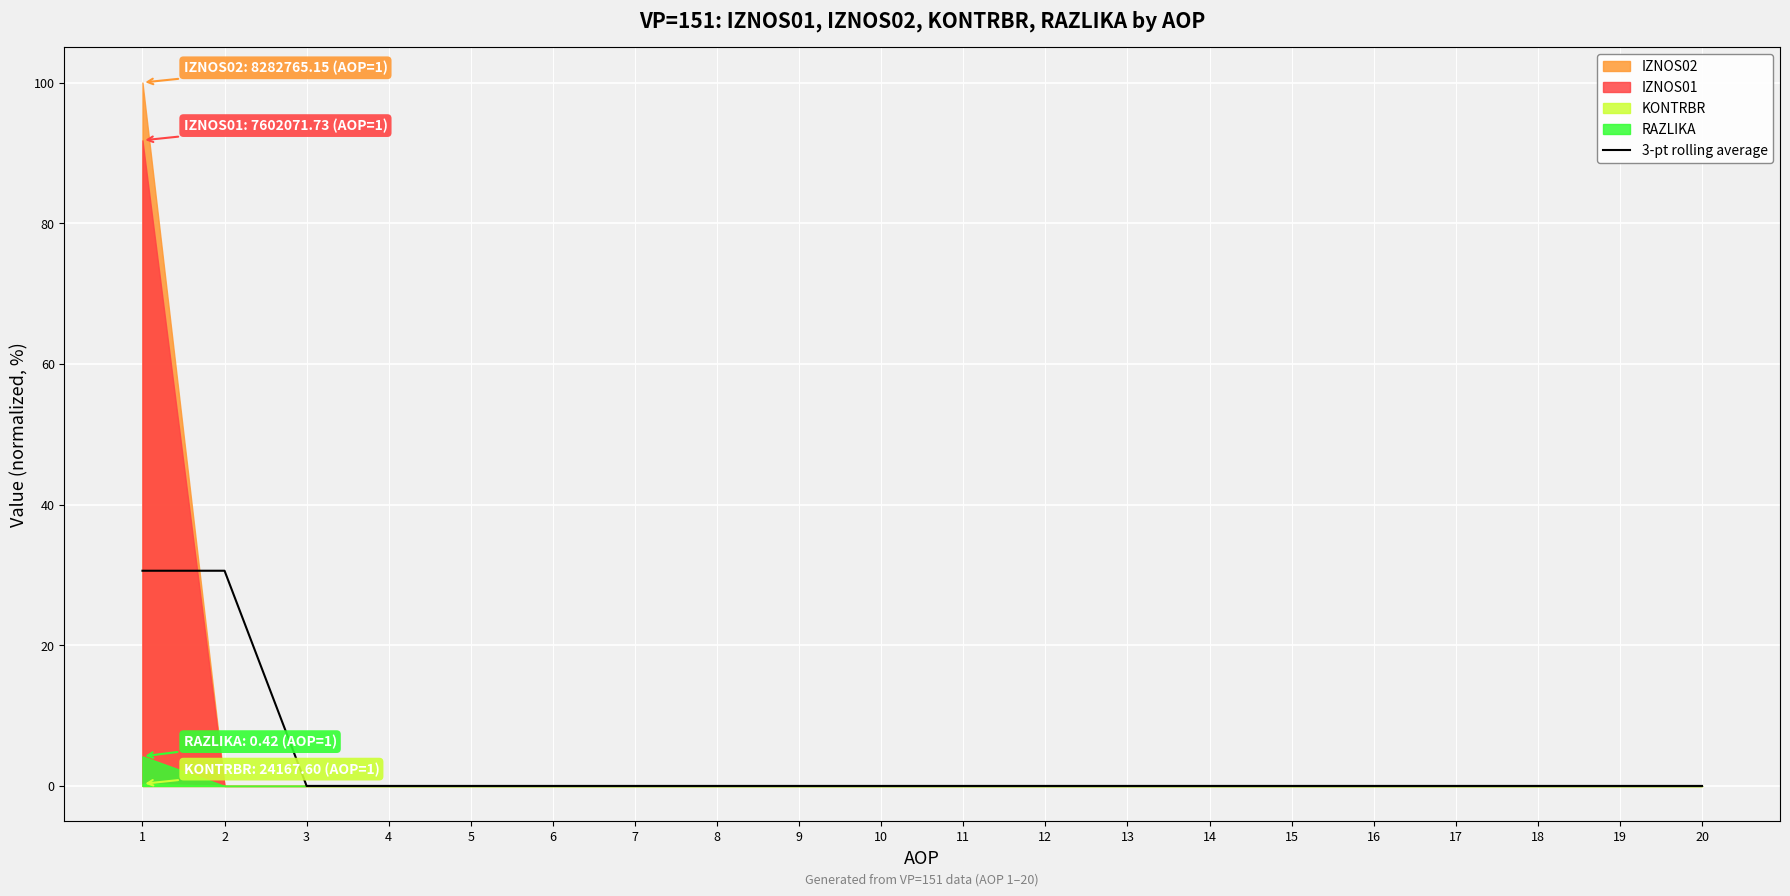

Which has a higher value, 13 or 8?

13